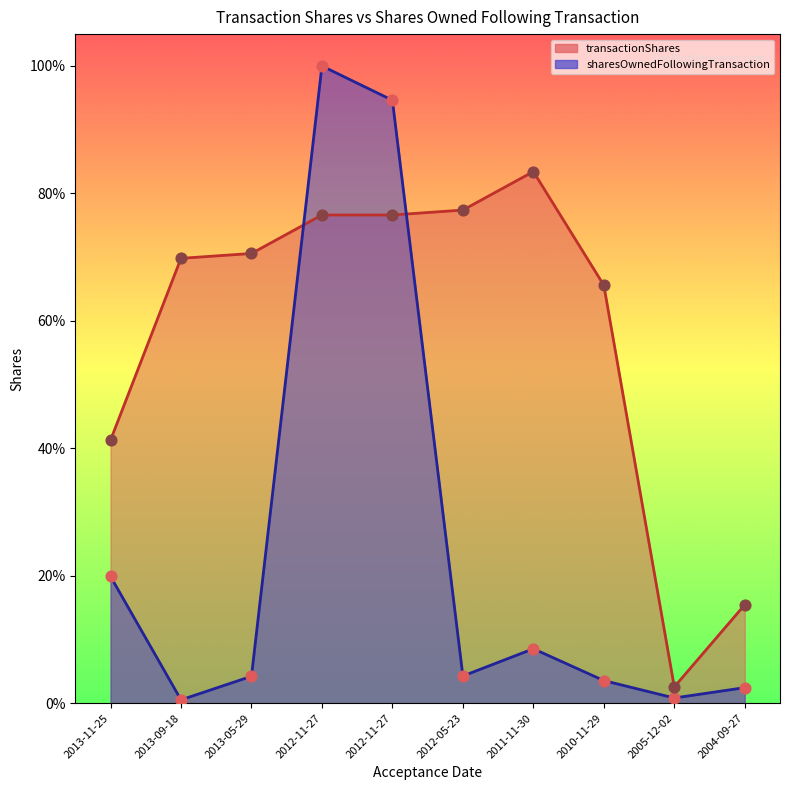

At which category is the sum across all series the highest?

2012-11-27